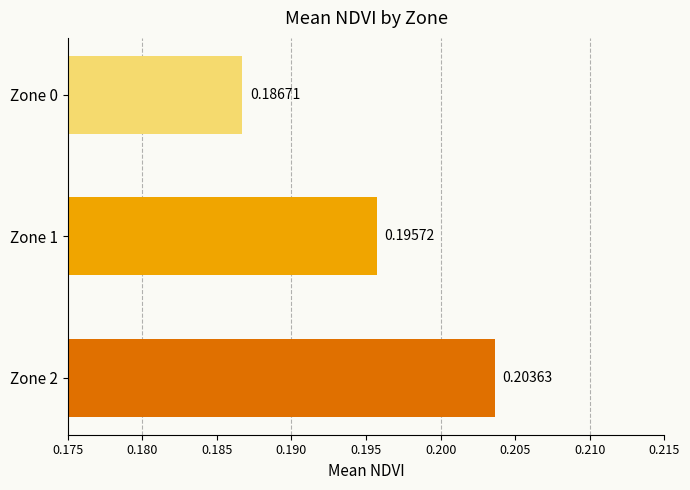

List the labels in order of value, smallest first.

Zone 0, Zone 1, Zone 2